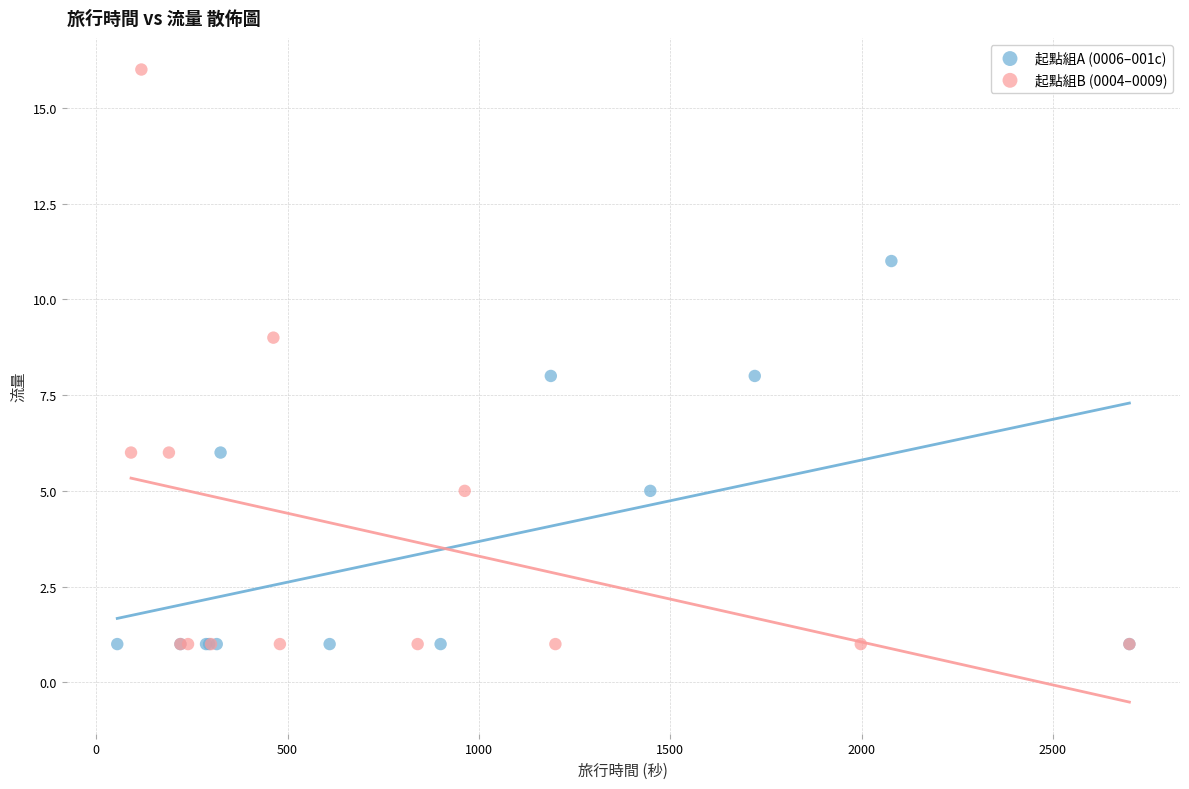

Which series has the largest Y range (max minus min)?

起點組B (0004–0009)